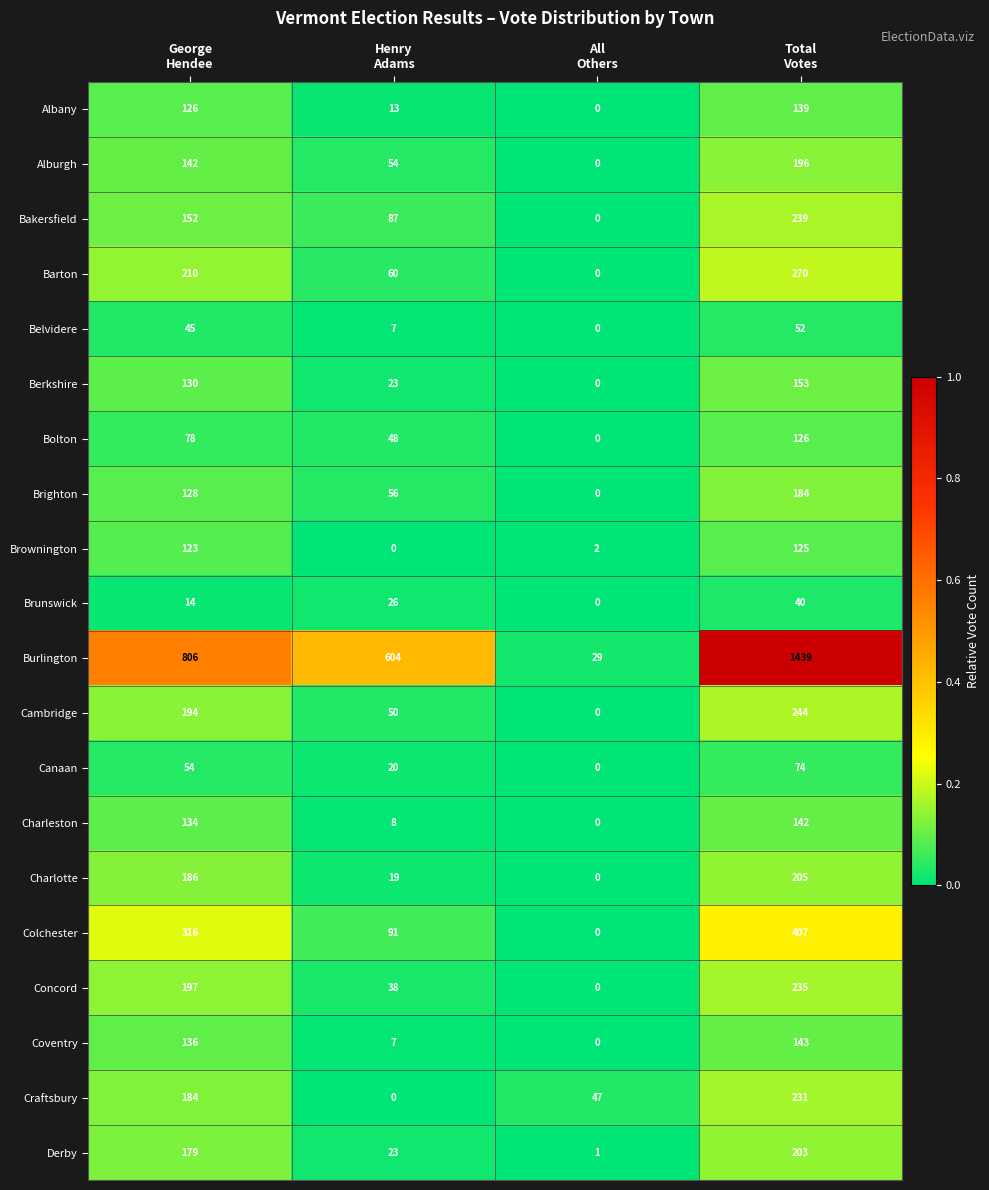

Which series has the widest spread of values?

Burlington